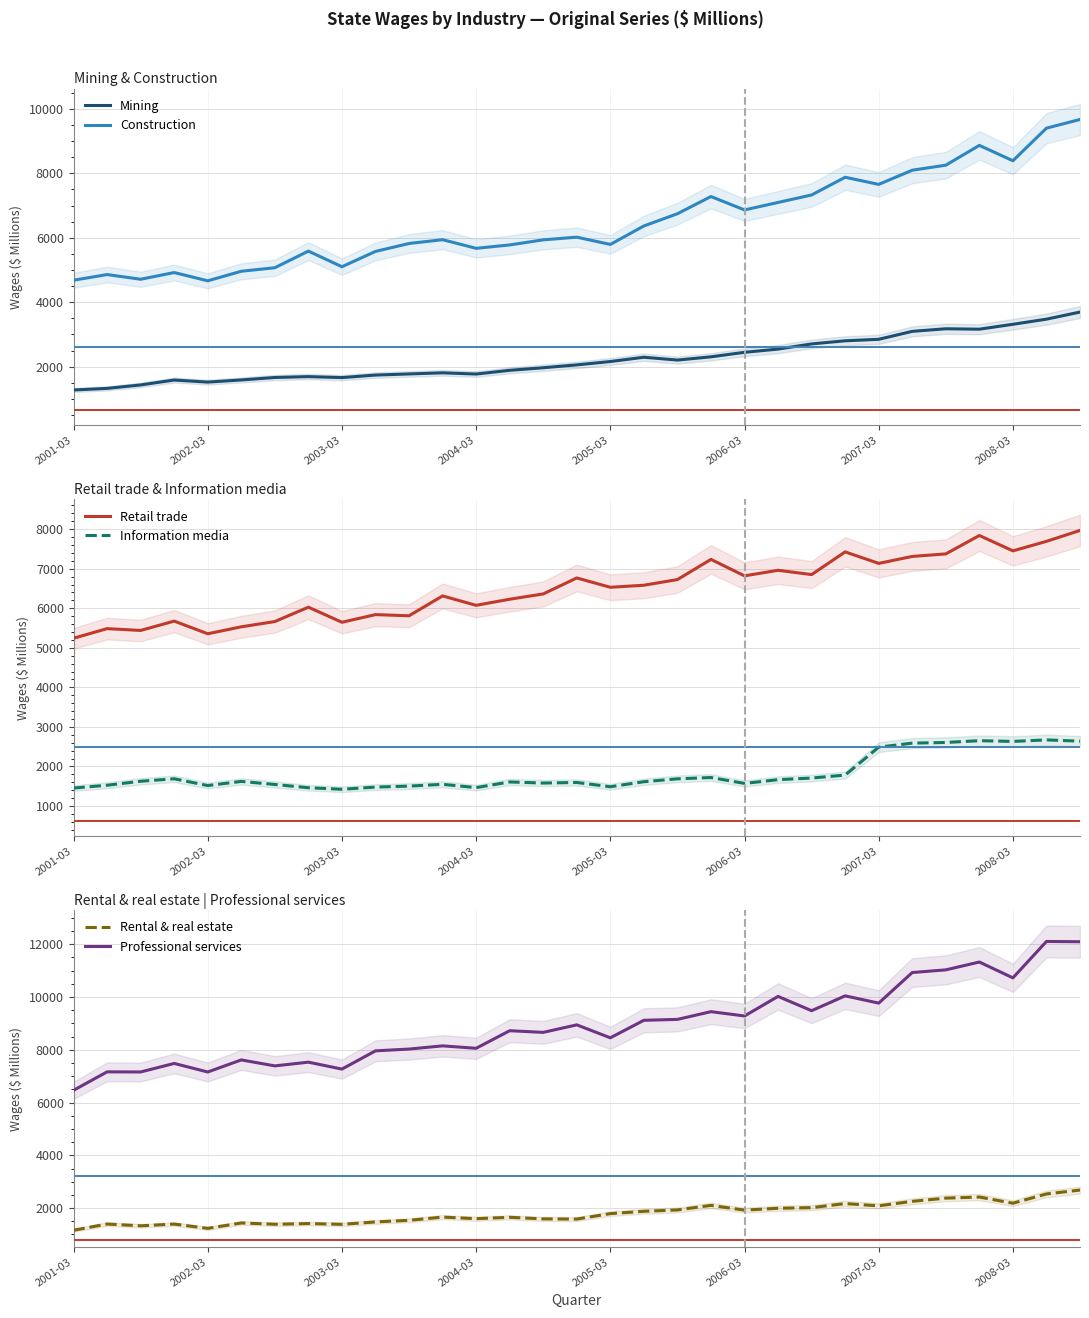

True or false: Construction and Information media cross at least once.

False